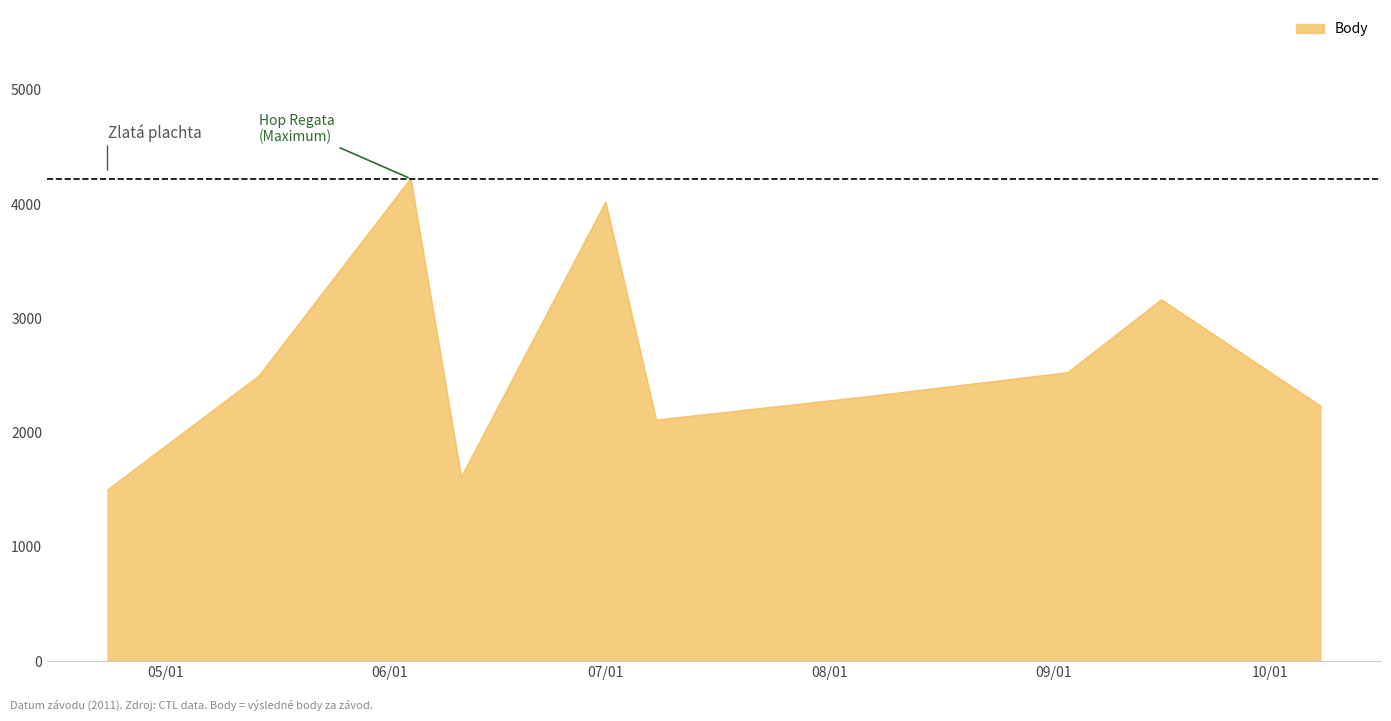

What is the difference between the maximum and minimum values?

2724